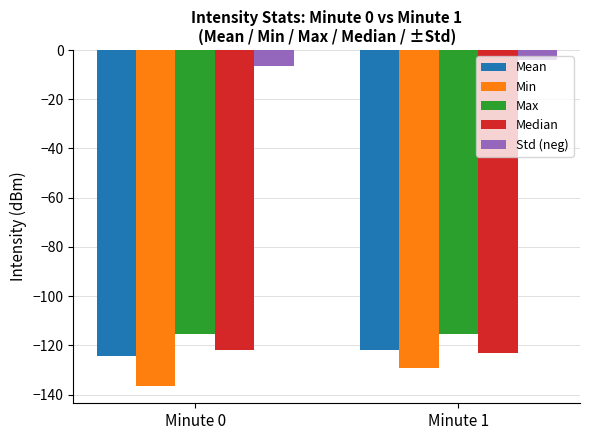

At which category does the chart reach its minimum across all series?

Minute 0